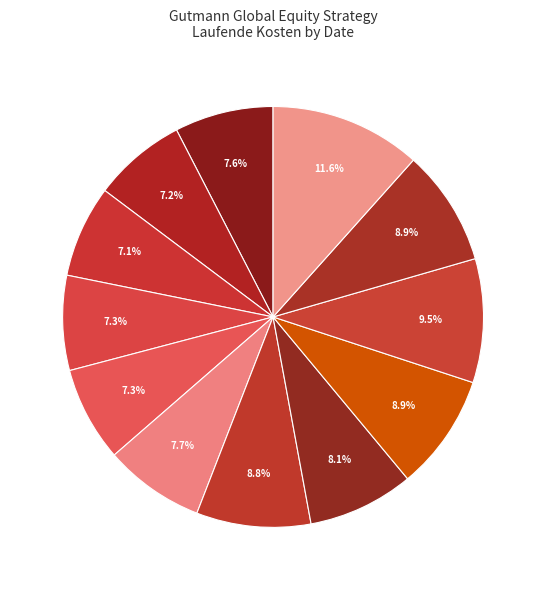

How many segments does this pie chart have?

12